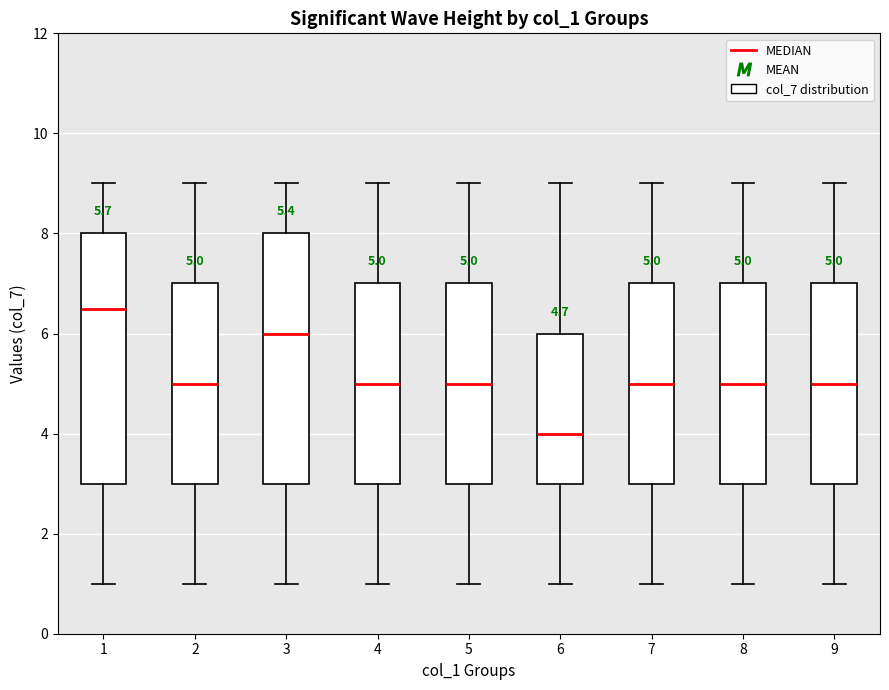

Which box has the lowest median line?

6